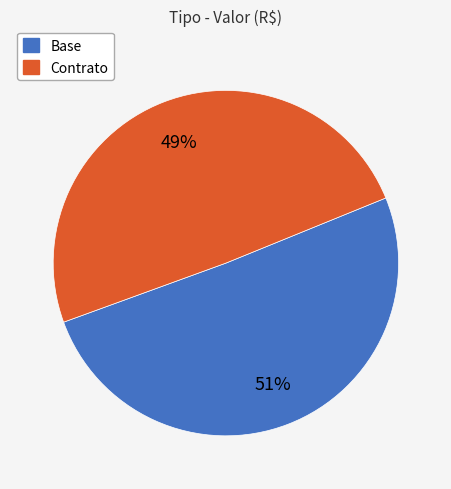

Which has a higher value, Base or Contrato?

Base